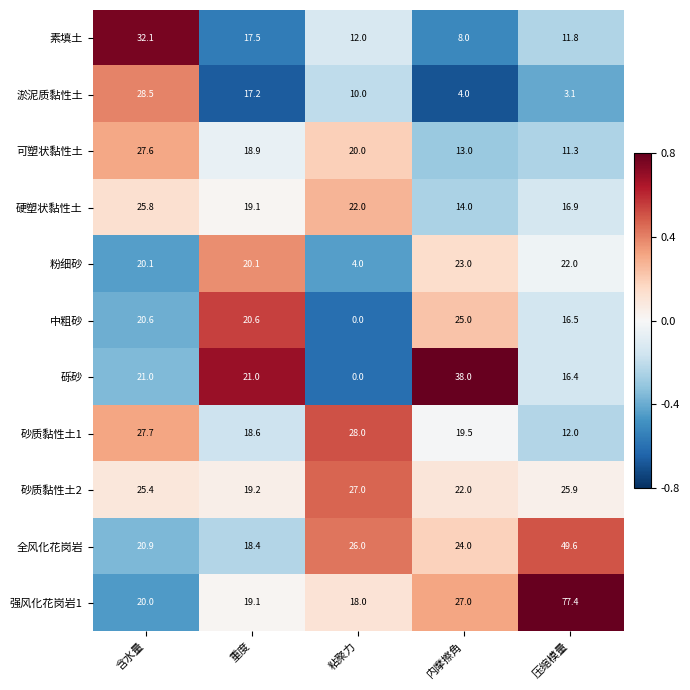

Count the number of categories in the chart.

5